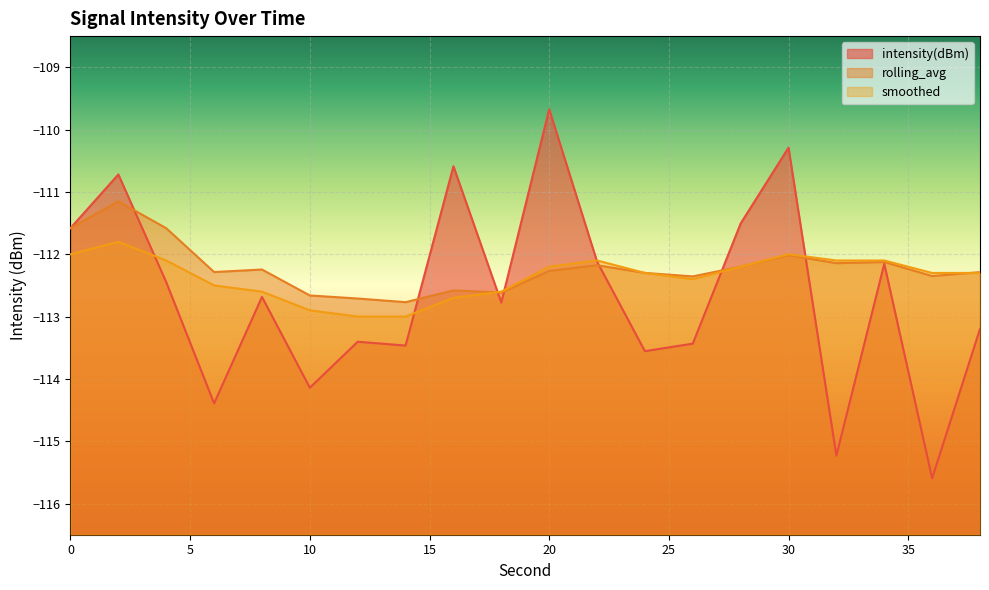

True or false: intensity(dBm) and smoothed cross at least once.

True